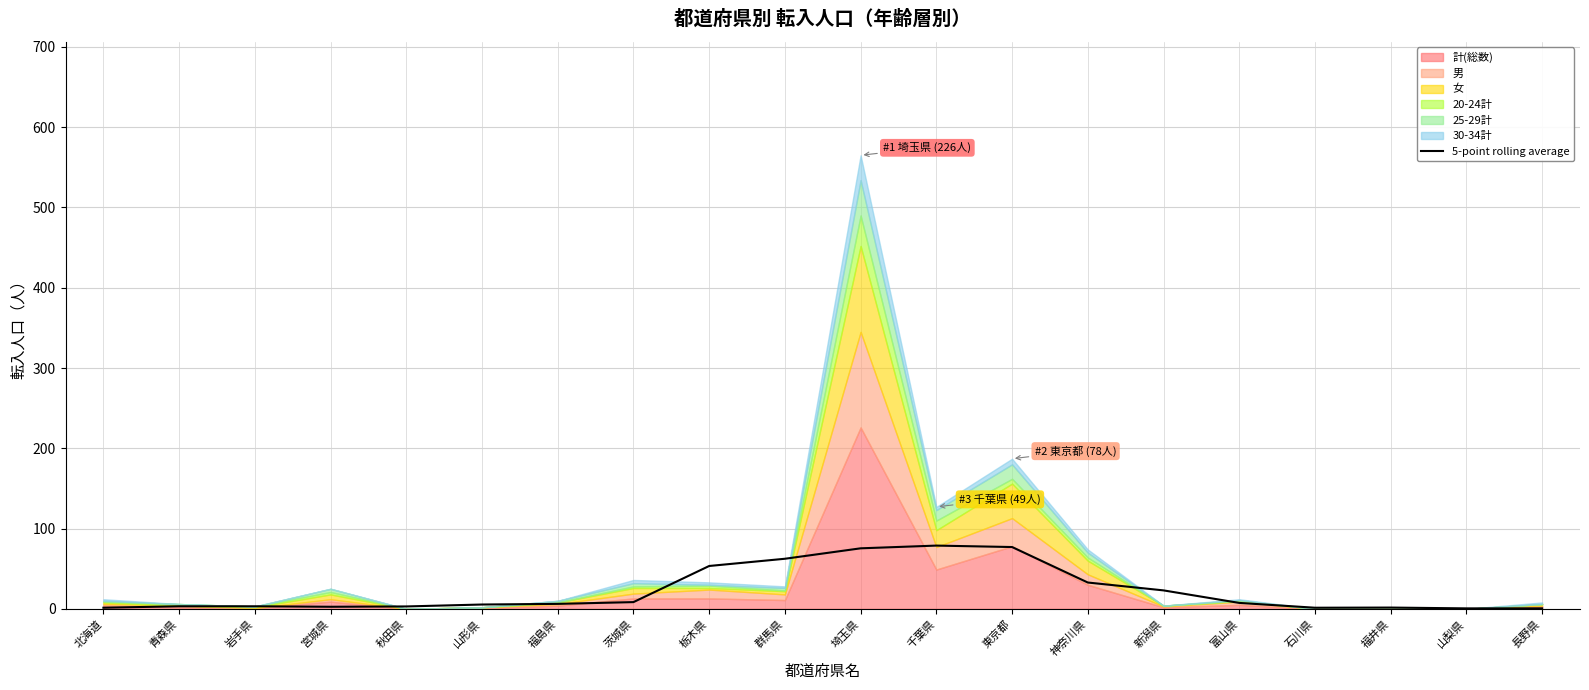

What is the label of the 10th point from the left?

群馬県